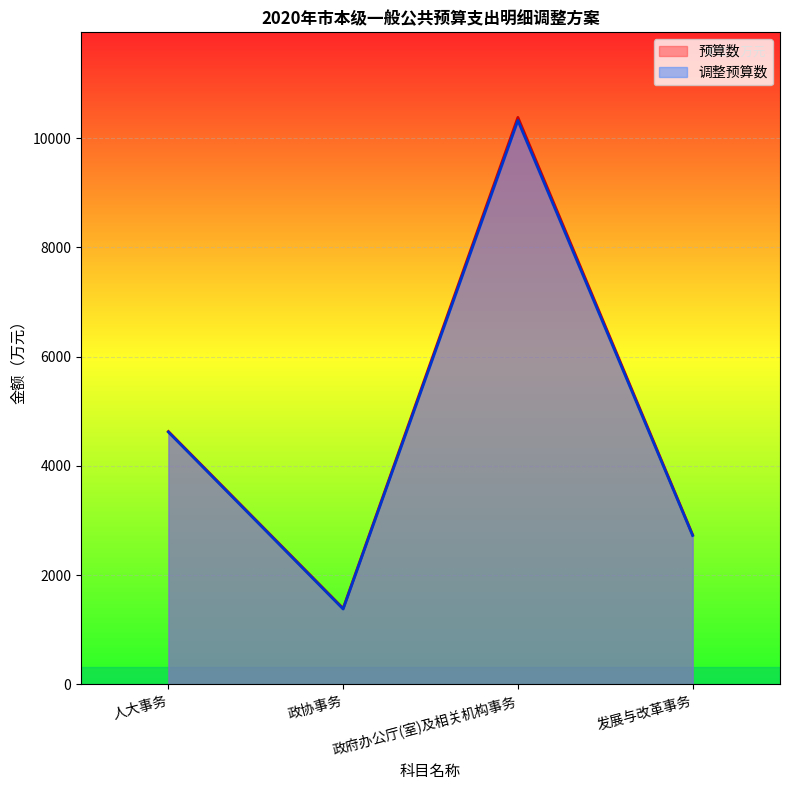

At which label does 预算数 reach its minimum?

政协事务